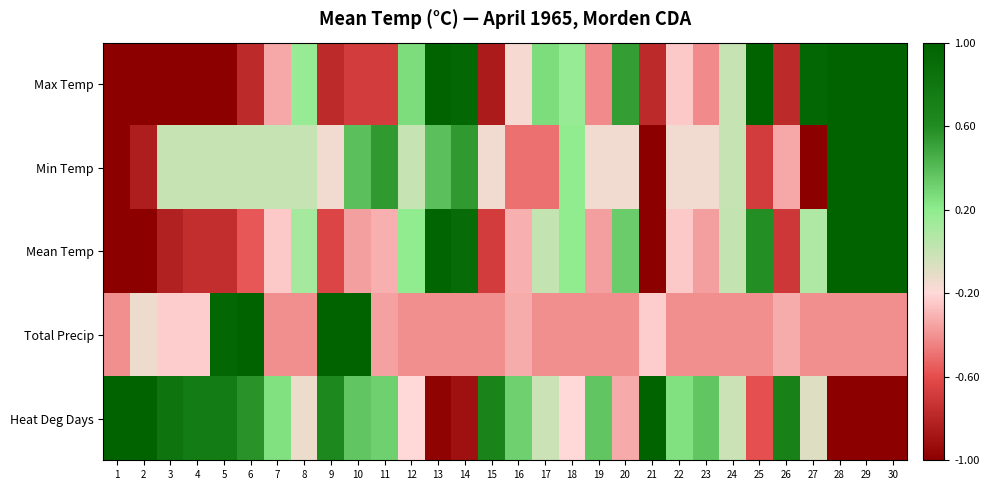

Reading left to right, extract all data points from this chart.

Max Temp: 1=-1.0	2=-1.0	3=-1.0	4=-1.0	5=-1.0	6=-0.8	7=-0.3	8=0.2	9=-0.8	10=-0.7	11=-0.7	12=0.3	13=1.0	14=0.9	15=-0.9	16=-0.2	17=0.3	18=0.2	19=-0.4	20=0.5	21=-0.8	22=-0.2	23=-0.4	24=0.0	25=1.0	26=-0.8	27=0.9	28=1.0	29=1.0	30=1.0
Min Temp: 1=-1.0	2=-0.8	3=0.0	4=0.0	5=0.0	6=0.0	7=0.0	8=0.0	9=-0.2	10=0.4	11=0.5	12=0.0	13=0.4	14=0.5	15=-0.2	16=-0.5	17=-0.5	18=0.2	19=-0.2	20=-0.2	21=-1.0	22=-0.2	23=-0.2	24=0.0	25=-0.7	26=-0.3	27=-1.0	28=1.0	29=1.0	30=1.0
Mean Temp: 1=-1.0	2=-1.0	3=-0.8	4=-0.8	5=-0.8	6=-0.6	7=-0.2	8=0.1	9=-0.6	10=-0.4	11=-0.3	12=0.2	13=1.0	14=0.9	15=-0.7	16=-0.3	17=0.0	18=0.2	19=-0.4	20=0.3	21=-1.0	22=-0.2	23=-0.4	24=0.0	25=0.6	26=-0.7	27=0.1	28=1.0	29=1.0	30=1.0
Total Precip: 1=-0.4	2=-0.1	3=-0.2	4=-0.2	5=1.0	6=1.0	7=-0.4	8=-0.4	9=1.0	10=1.0	11=-0.4	12=-0.4	13=-0.4	14=-0.4	15=-0.4	16=-0.3	17=-0.4	18=-0.4	19=-0.4	20=-0.4	21=-0.2	22=-0.4	23=-0.4	24=-0.4	25=-0.4	26=-0.3	27=-0.4	28=-0.4	29=-0.4	30=-0.4
Heat Deg Days: 1=1.0	2=1.0	3=0.8	4=0.8	5=0.8	6=0.6	7=0.2	8=-0.1	9=0.6	10=0.4	11=0.3	12=-0.2	13=-1.0	14=-0.9	15=0.7	16=0.3	17=-0.0	18=-0.2	19=0.4	20=-0.3	21=1.0	22=0.2	23=0.4	24=-0.0	25=-0.6	26=0.7	27=-0.1	28=-1.0	29=-1.0	30=-1.0